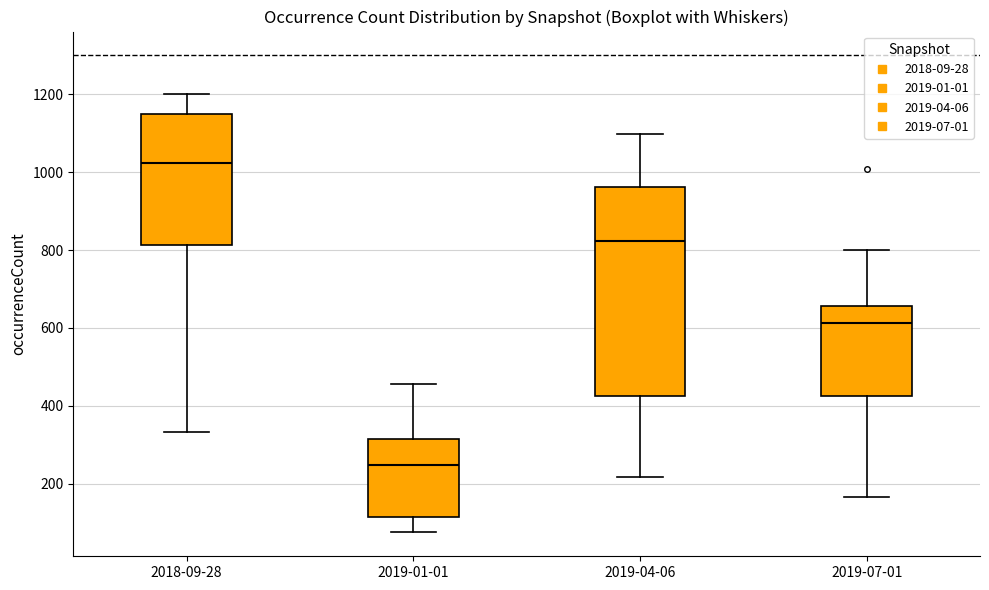

Reading left to right, read every box against the y-axis: the position of its median line, the range the box covers, and the ends of its whiskers. The values are not printed on the chart, so give them approximately, as read against the axis.

2018-09-28: median 1020, box 820 to 1160, whiskers 340 to 1200
2019-01-01: median 240, box 120 to 320, whiskers 80 to 460
2019-04-06: median 820, box 420 to 960, whiskers 220 to 1100
2019-07-01: median 620, box 420 to 660, whiskers 160 to 800